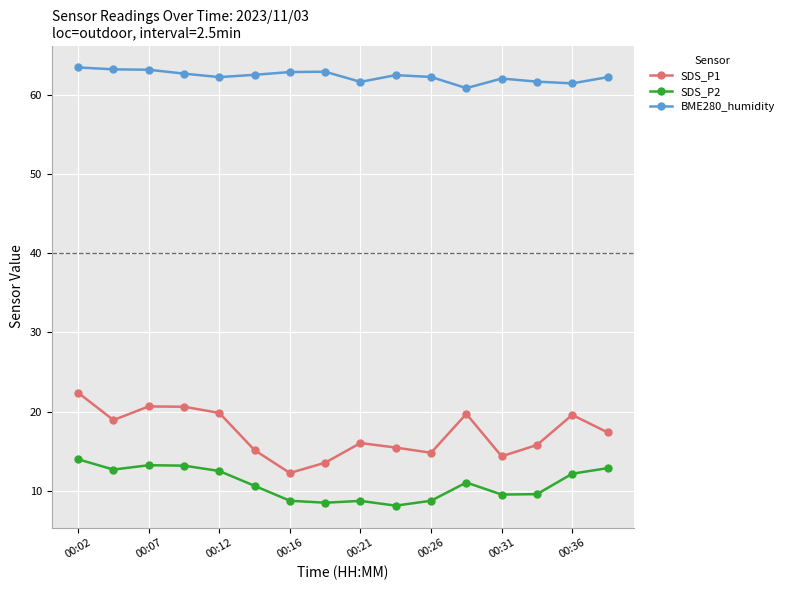

Which series has the widest spread of values?

SDS_P1